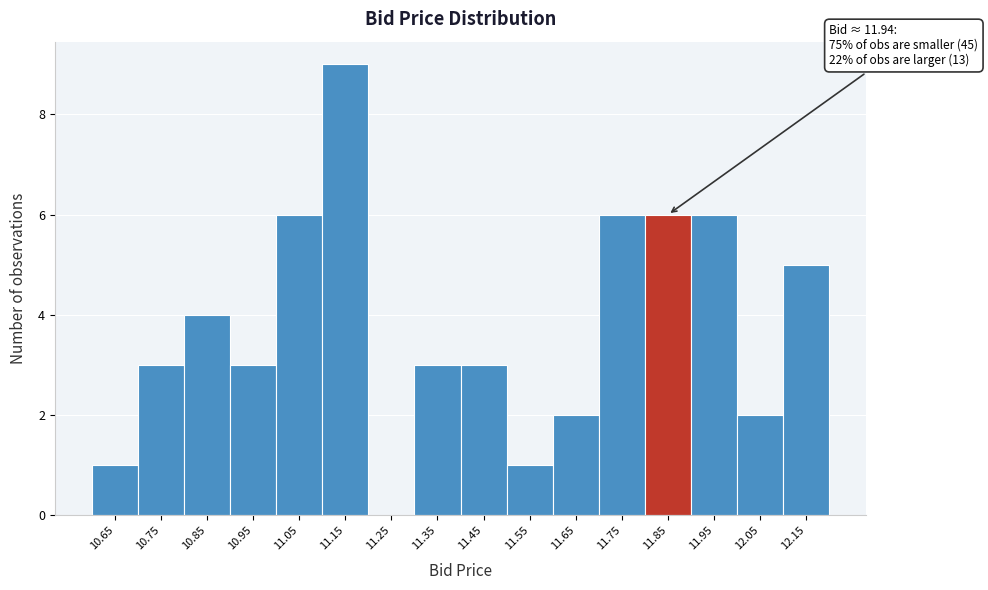

Reading right to left, list all the values displayed in this chart.

12.15=5	12.05=2	11.95=6	11.85=6	11.75=6	11.65=2	11.55=1	11.45=3	11.35=3	11.25=0	11.15=9	11.05=6	10.95=3	10.85=4	10.75=3	10.65=1